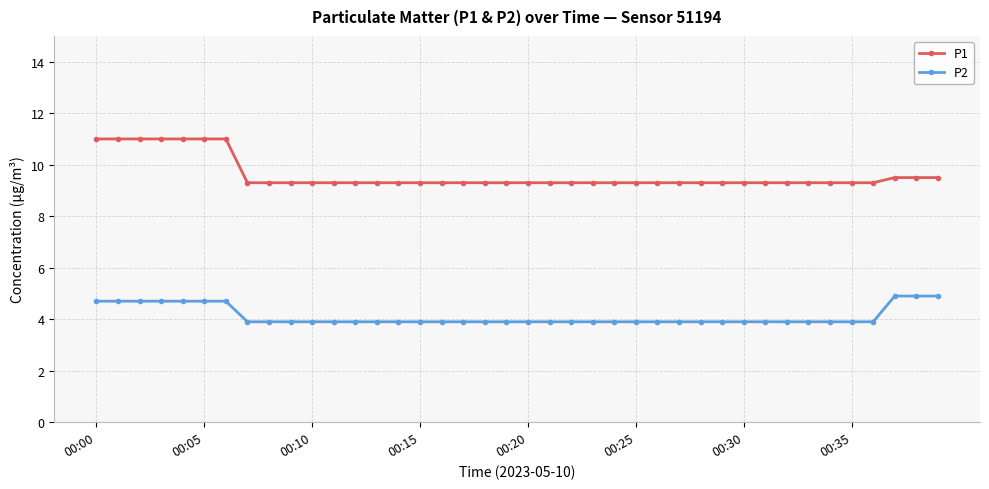

At how many categories does at least one series exceed 10?

7